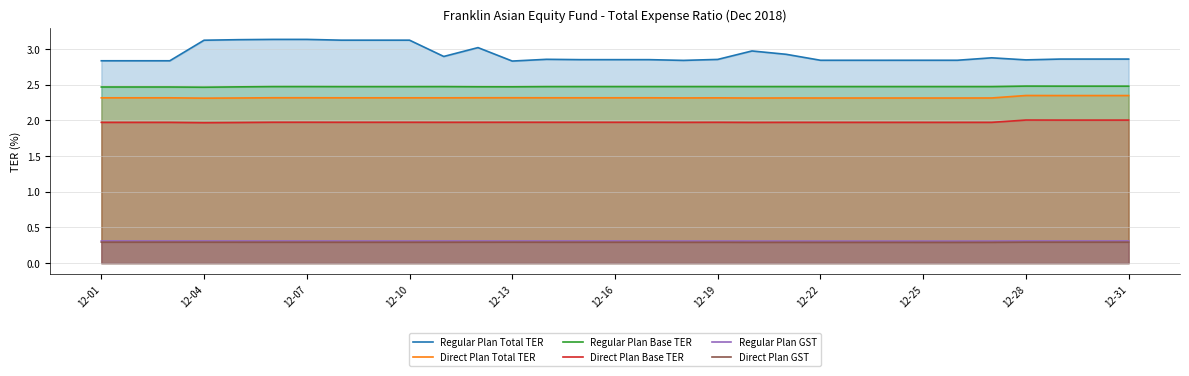

True or false: Direct Plan GST and Regular Plan Total TER cross at least once.

False